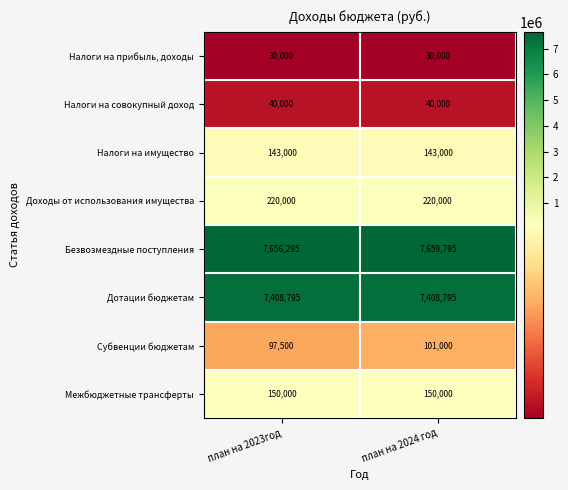

What is the maximum value for Субвенции бюджетам?

101000